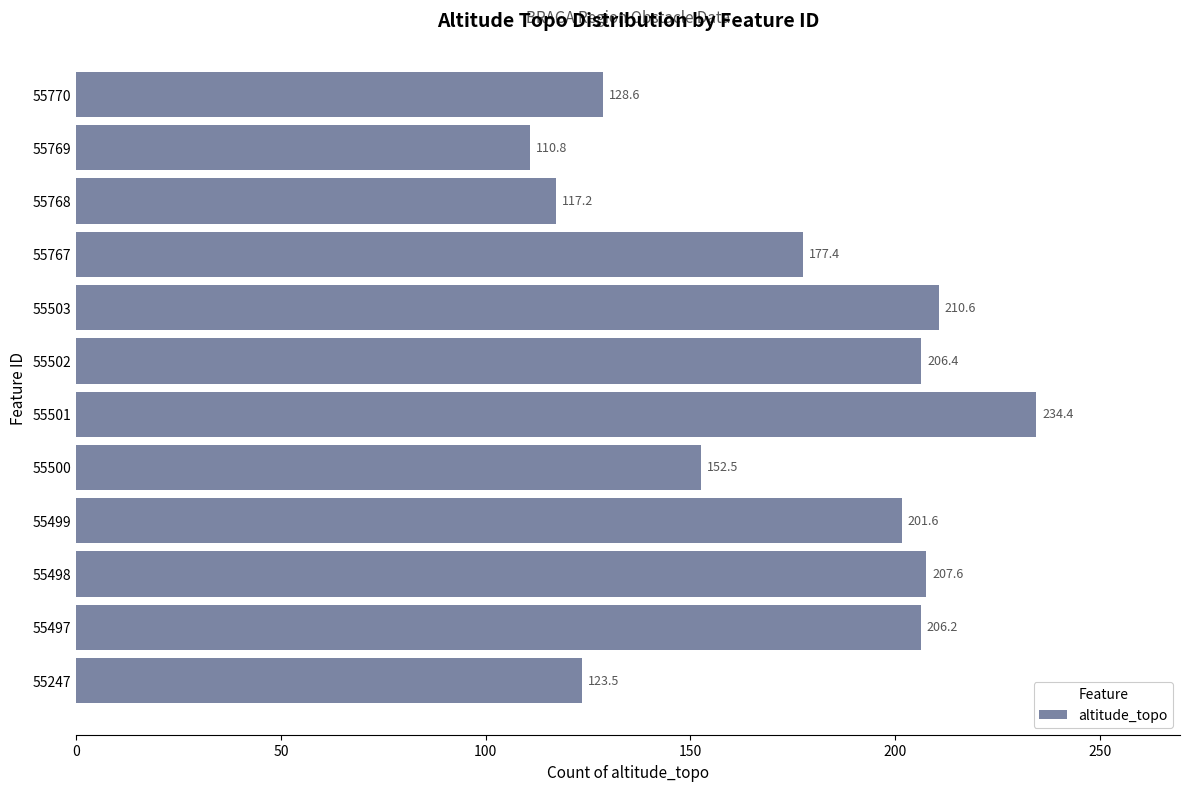

The value at 55500 is 69.1. True or false?

False